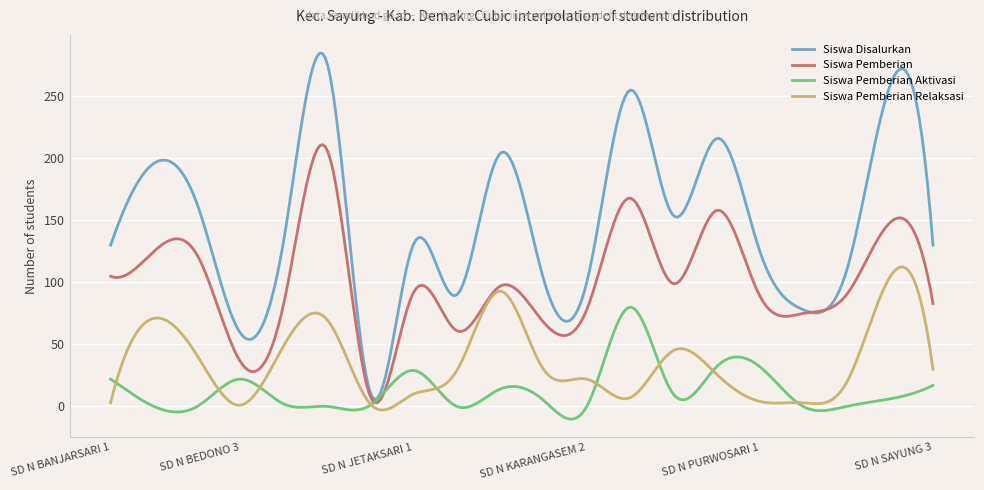

List the series in order of their overall mean, highest first.

Siswa Disalurkan, Siswa Pemberian, Siswa Pemberian Relaksasi, Siswa Pemberian Aktivasi